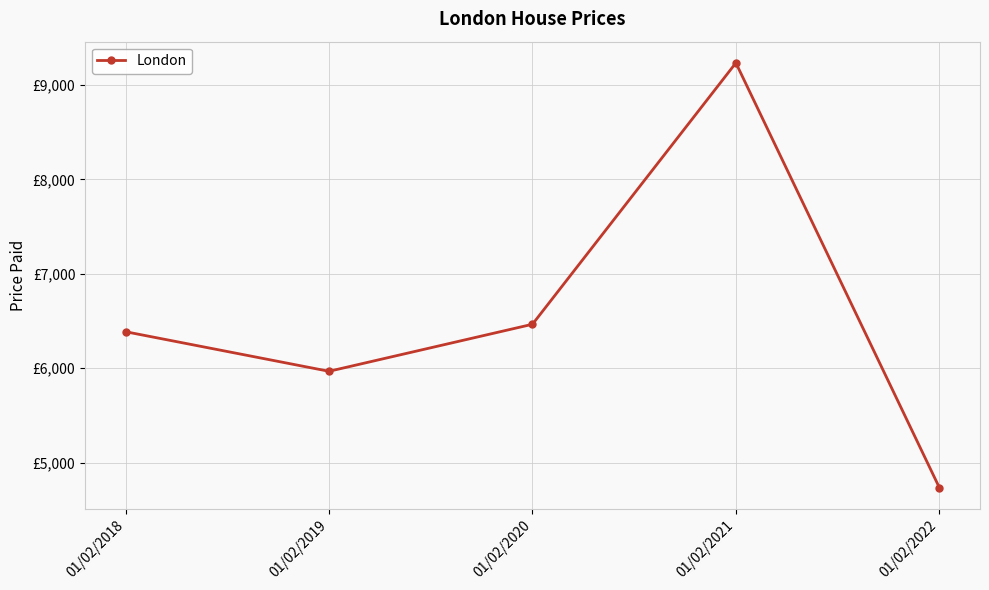

Is this an area chart (filled region under the line)?

No